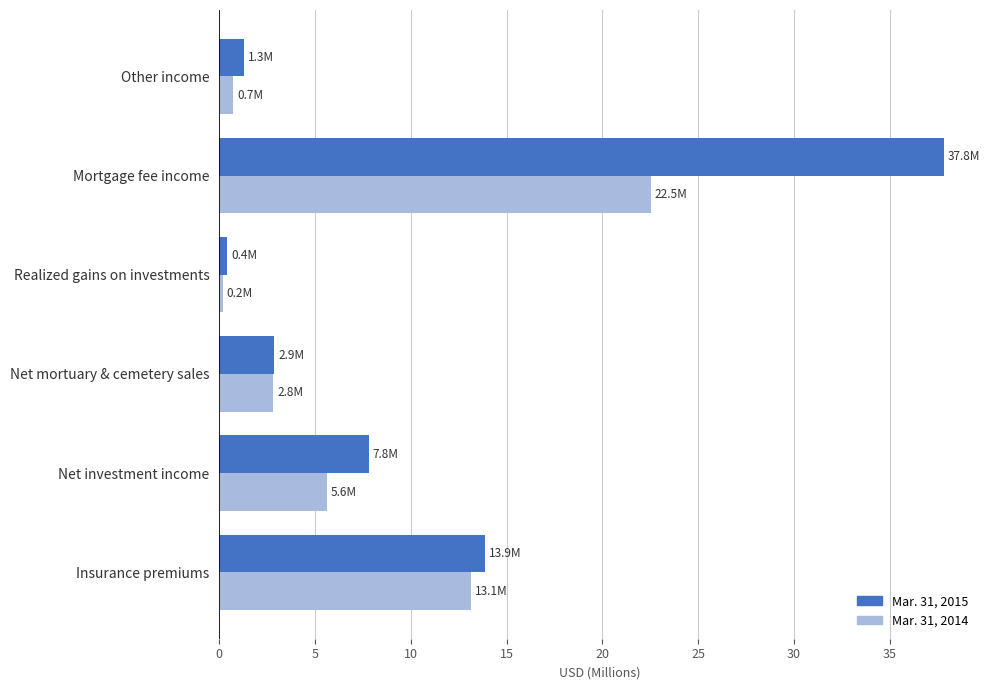

What are all the series names shown in the legend?

Mar. 31, 2015, Mar. 31, 2014